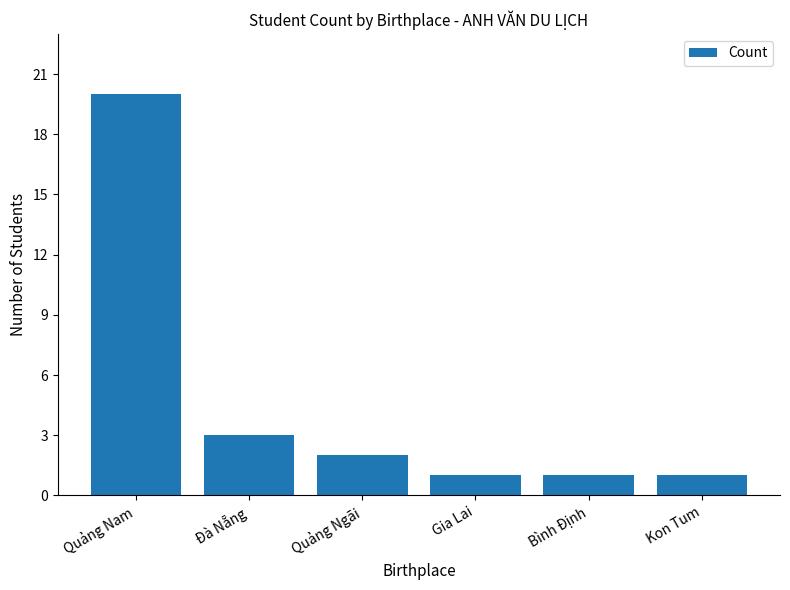

What is the greatest value displayed?

20